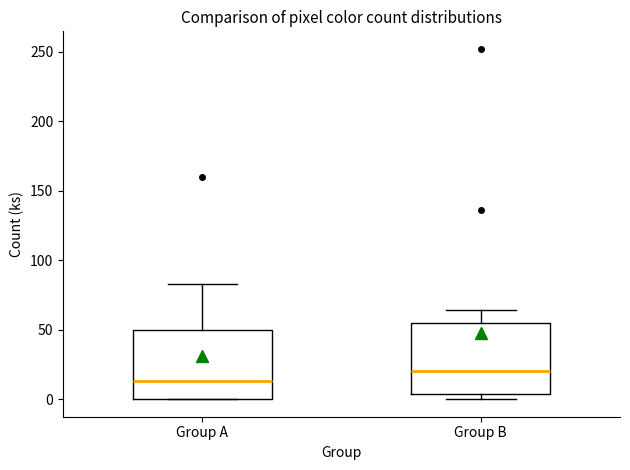

Which box's median line is the lowest?

Group A